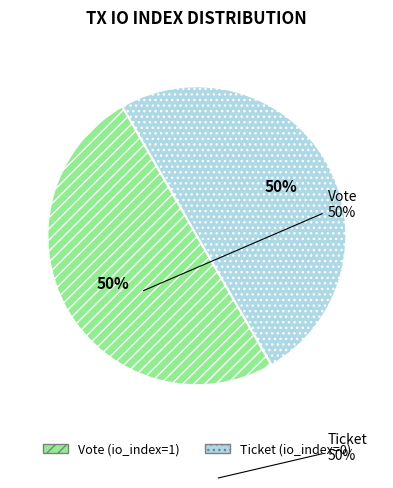

To the nearest percent, what is the combined percentage of Ticket (io_index=0) and Vote (io_index=1)?

100%